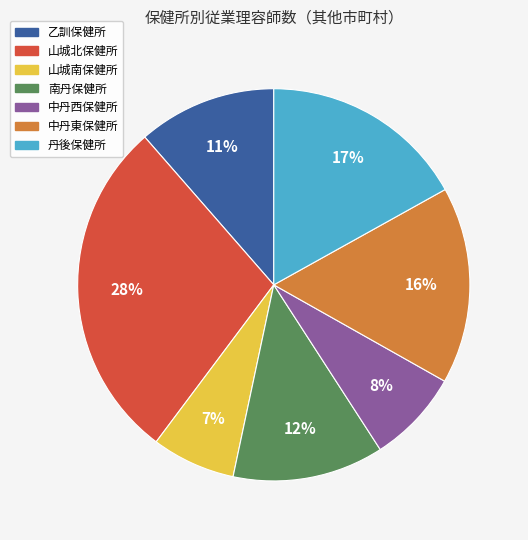

Which slice is the largest?

山城北保健所